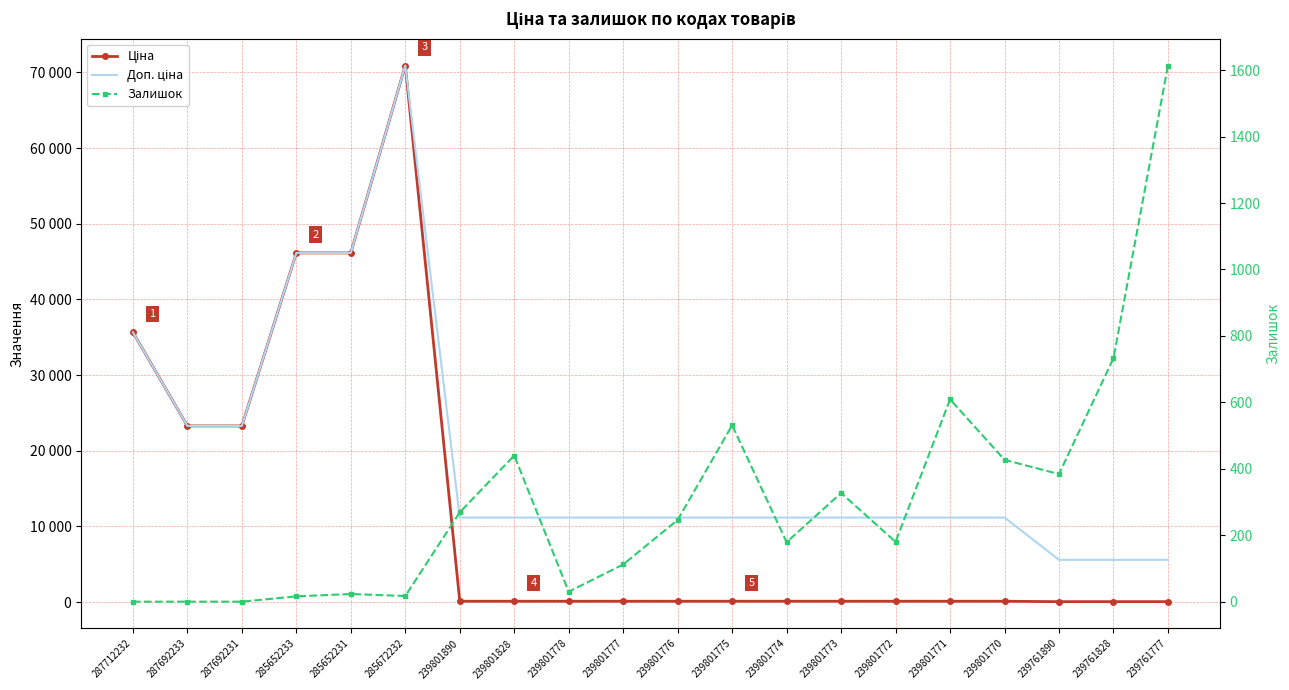

How many interior local peaks does the Ціна series have?

1